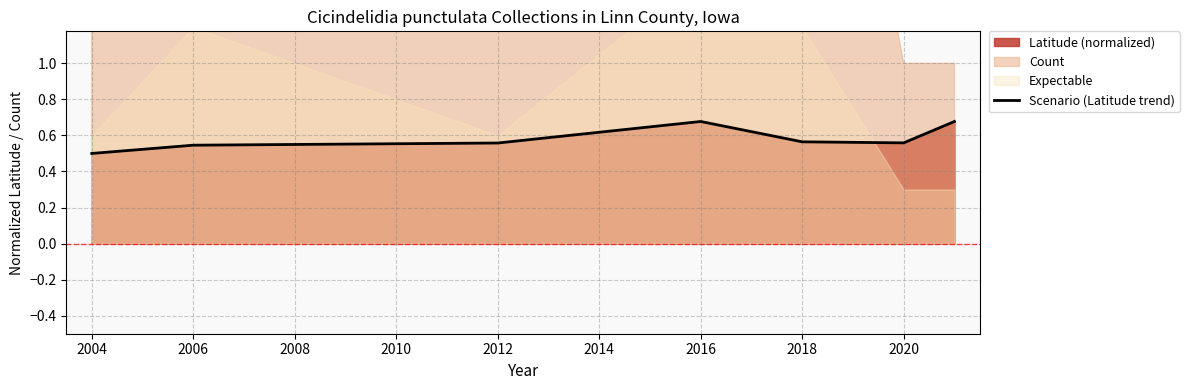

The value of Scenario (Latitude trend) at 2016 is 1.1. True or false?

False